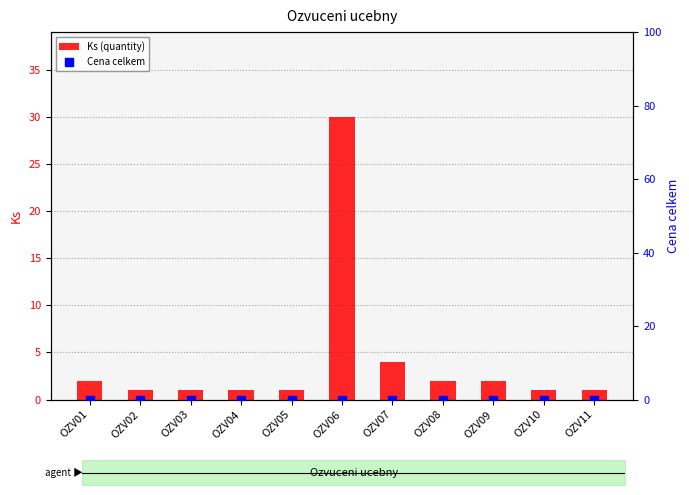

At which category is the sum across all series the highest?

OZV06